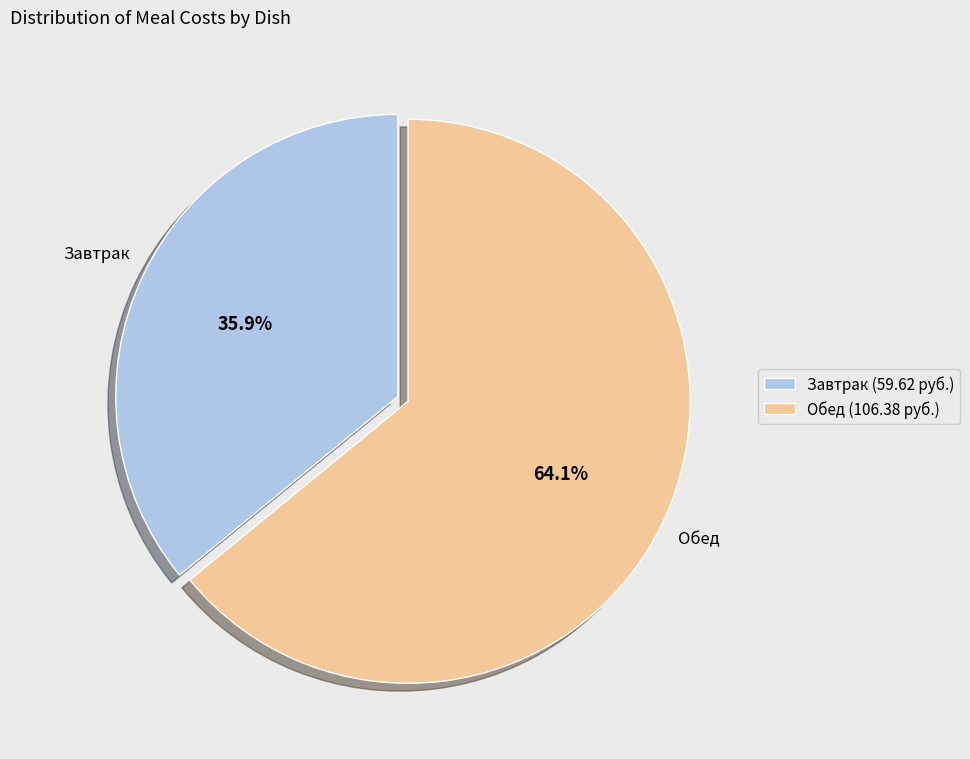

Which slice is the largest?

Обед (106.38 руб.)